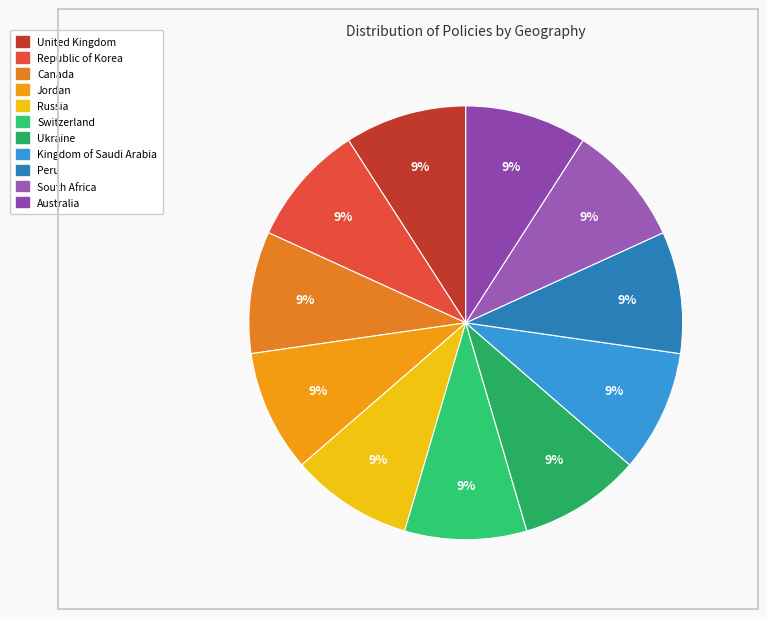

How many segments does this pie chart have?

11